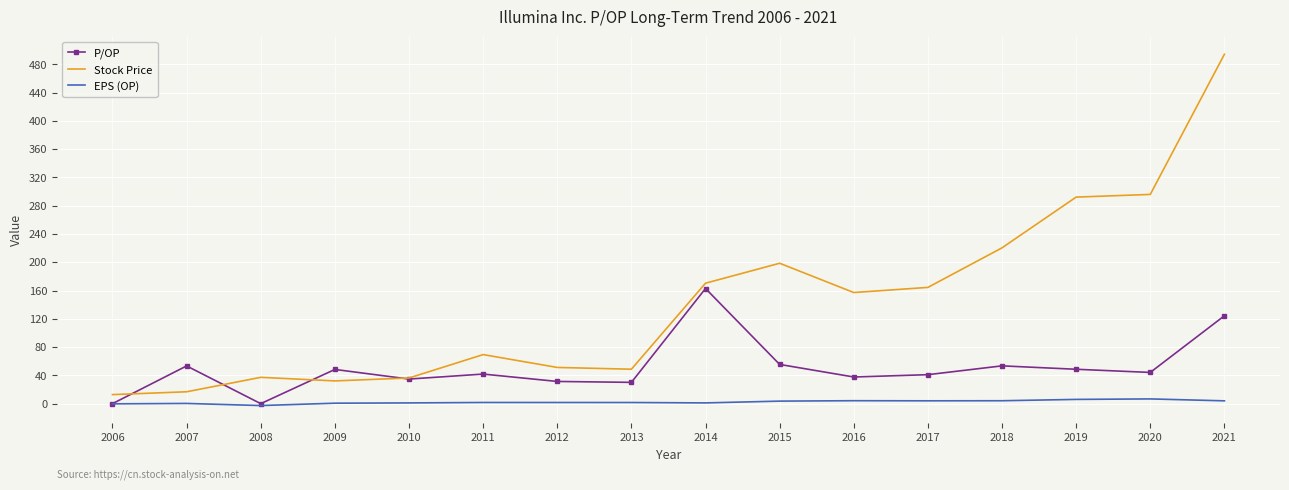

Which series has the widest spread of values?

Stock Price